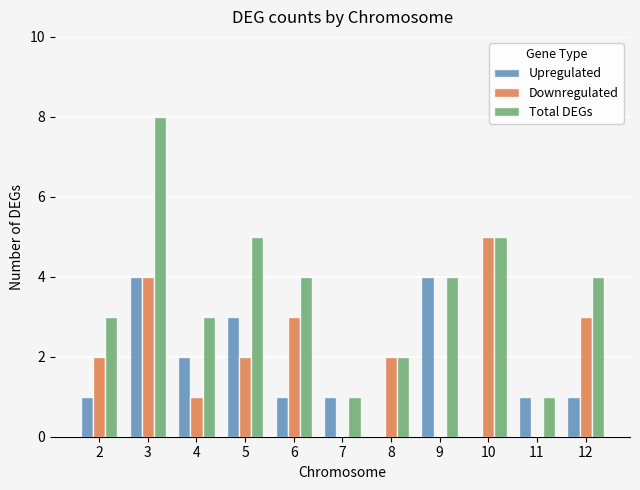

Is it true that Total DEGs equals 4 at 6?

True